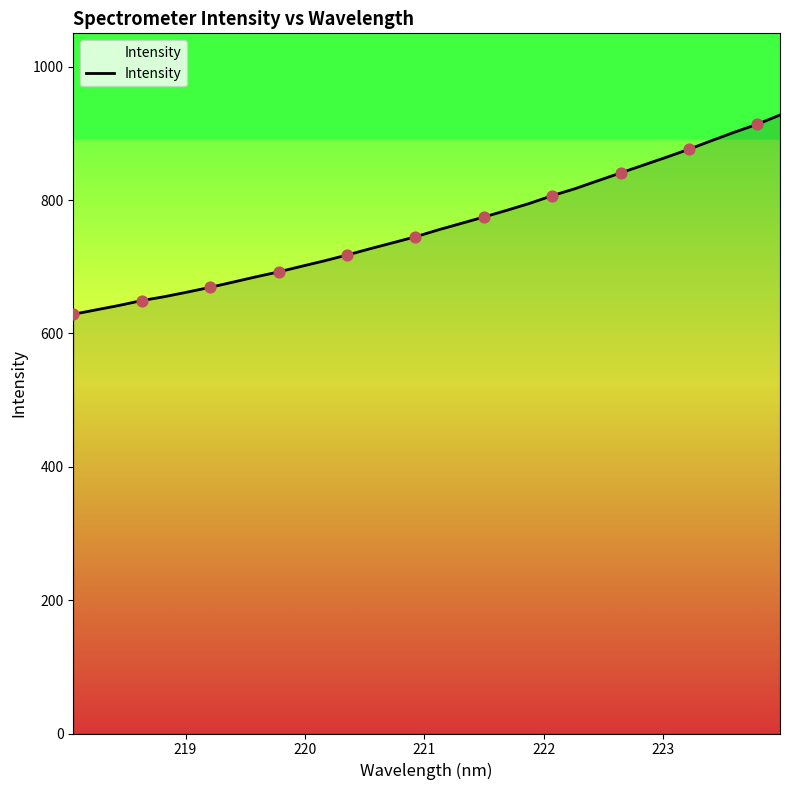

What is the minimum value shown in the chart?

628.7